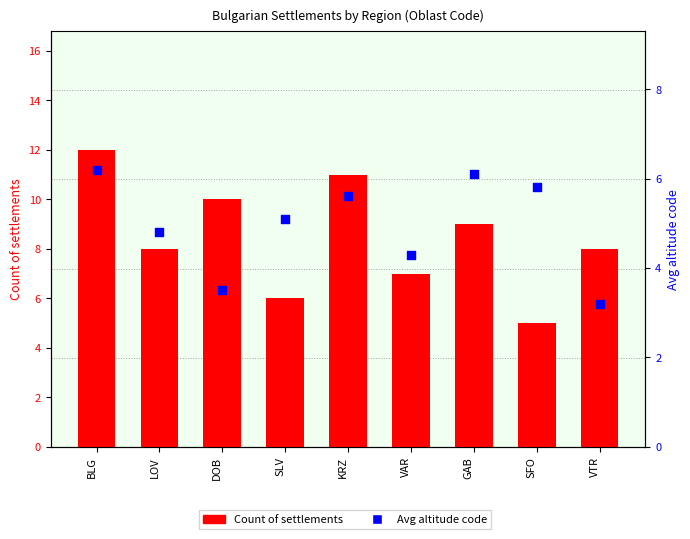

Which series has the widest spread of Y values?

Count of settlements